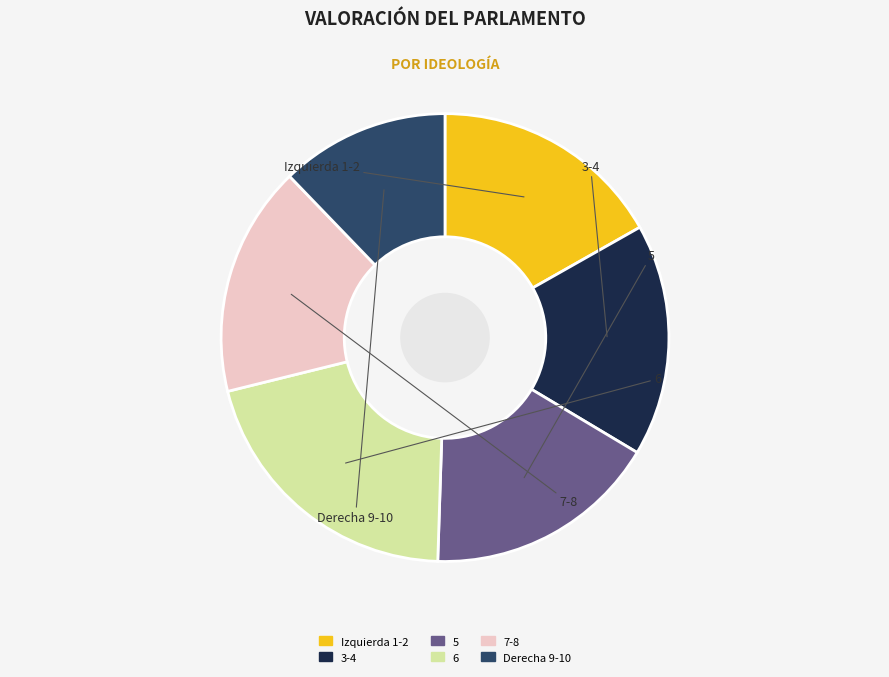

Do 6 and 7-8 together represent more than half of the pie?

No